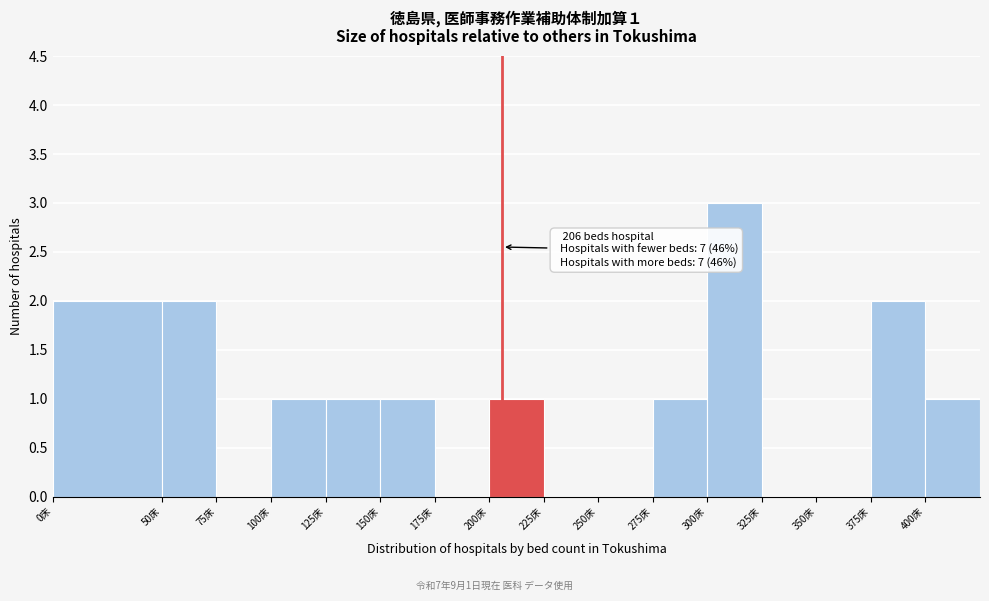

Over which range of the x-axis is the bar tallest?

300 to 325